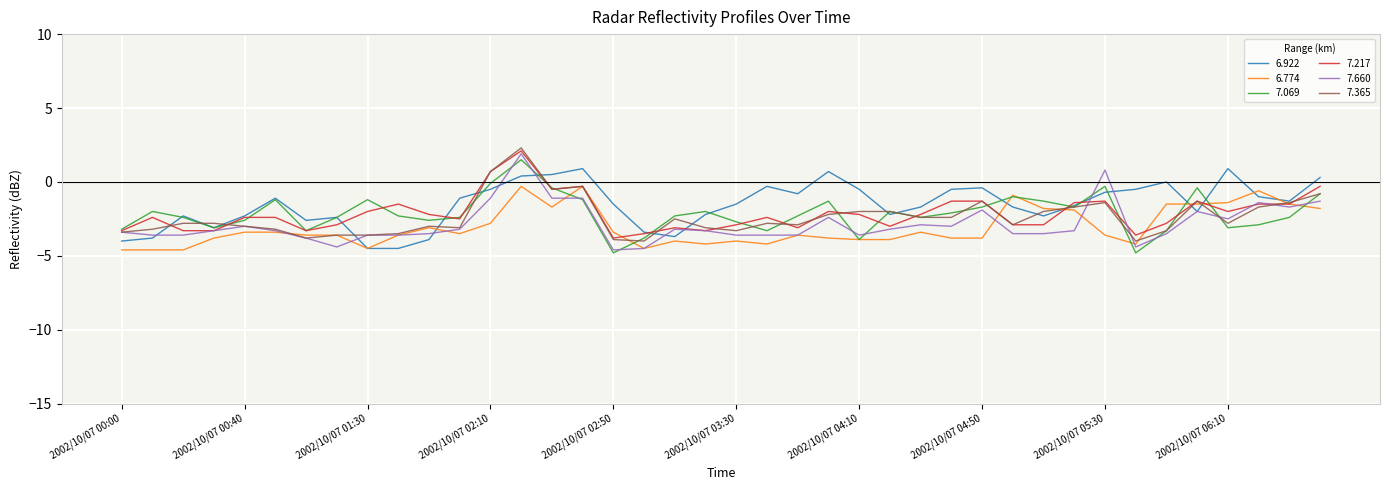

What is the lowest value of the 7.660 series?

-4.6